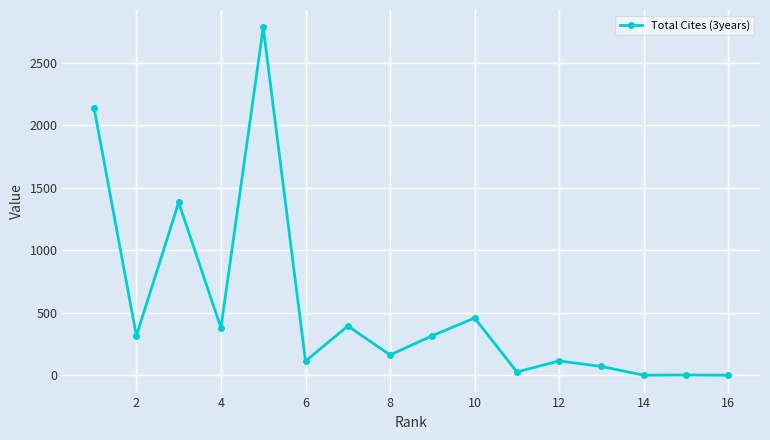

What is the difference between the maximum and minimum values?

2784